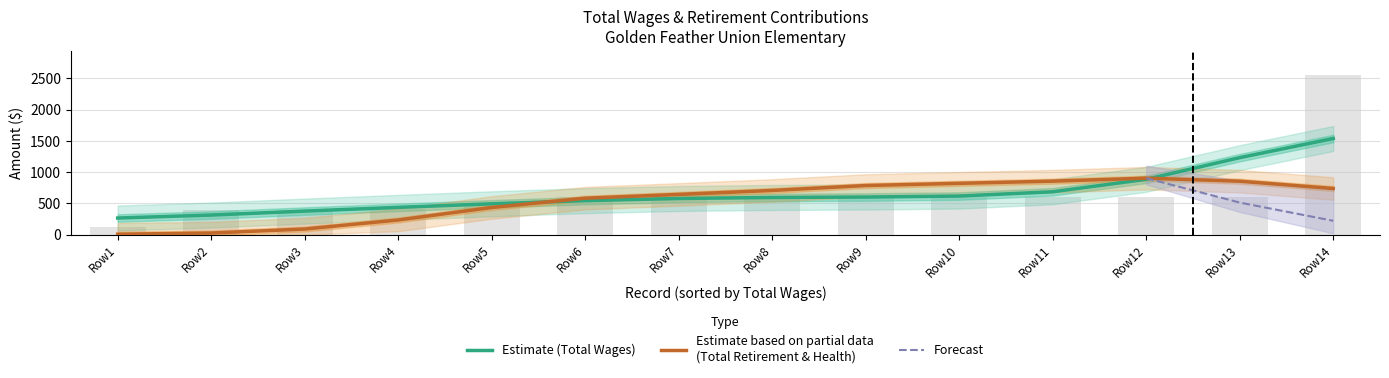

Which has a higher value, 7 or total_wages?

total_wages